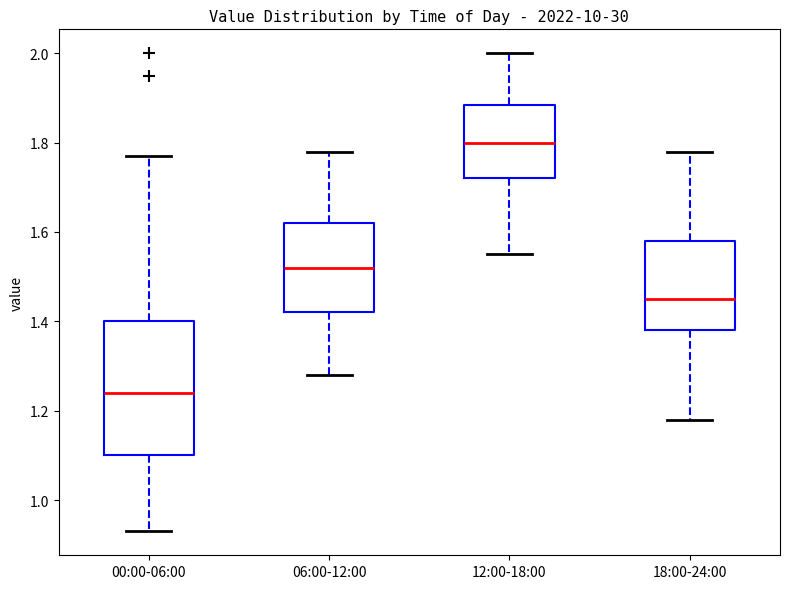

Comparing the boxes themselves (not the whiskers), which one is the tallest?

00:00-06:00